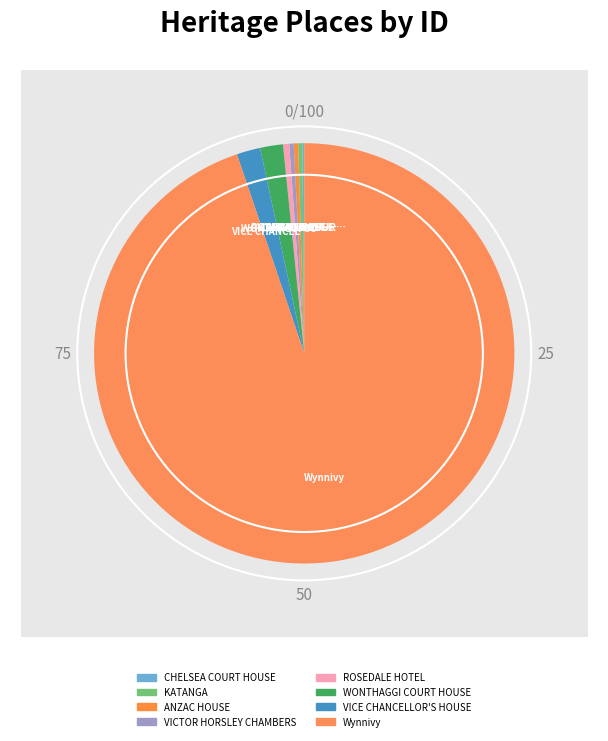

What is the smallest slice in the pie chart?

CHELSEA COURT HOUSE